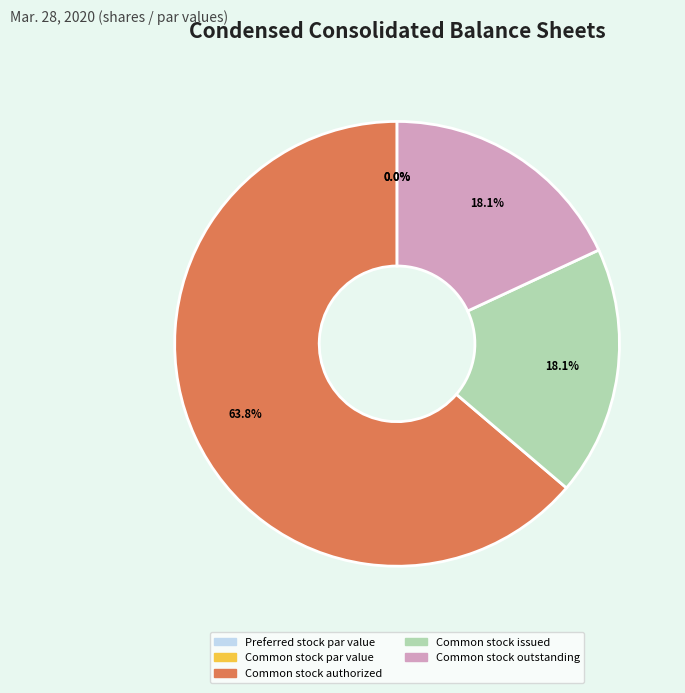

Which has a higher value, Common stock authorized or Common stock issued?

Common stock authorized